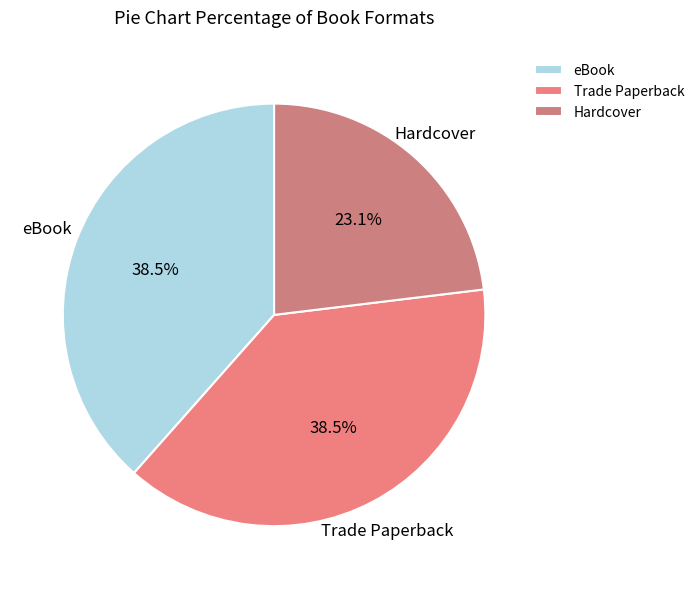

What is the smallest slice in the pie chart?

Hardcover